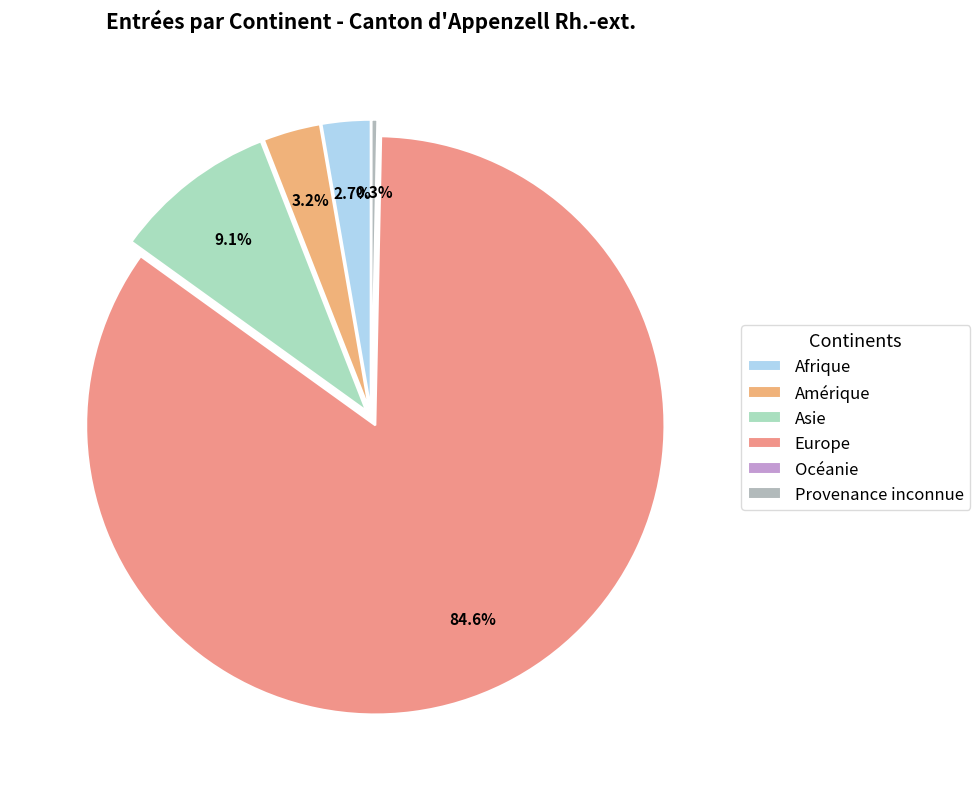

What percentage is NOT represented by Amérique?

96.8%